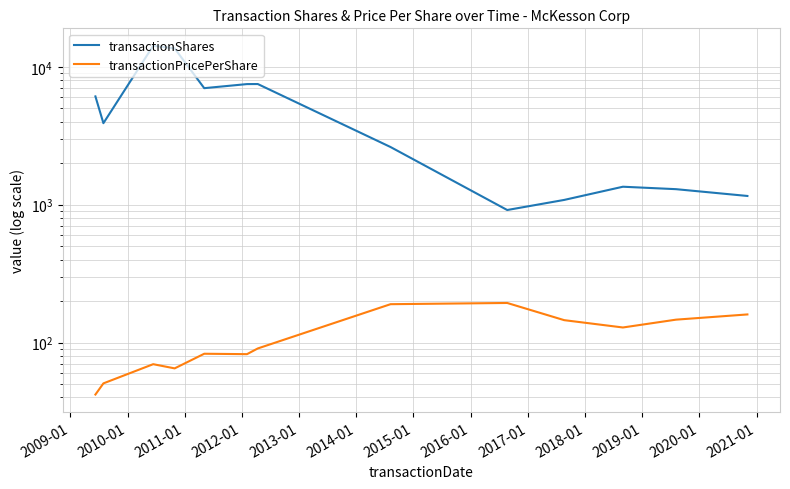

What is the sum of all transactionShares values?

68222.0